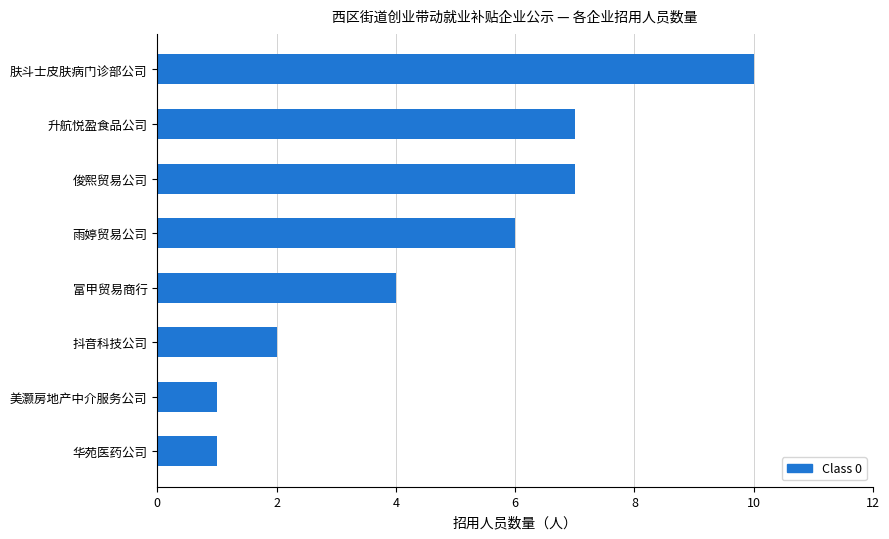

How many values are below 6?

4